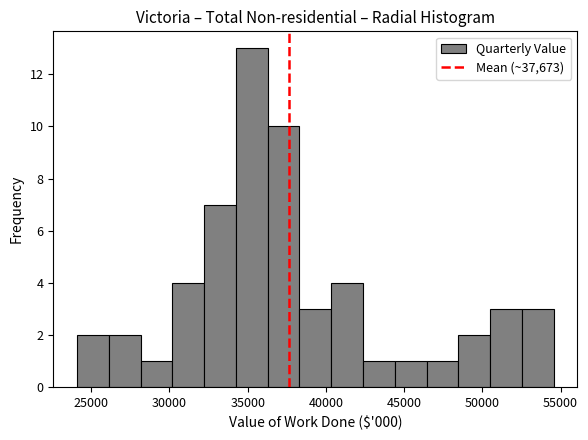

Which range on the x-axis has the tallest bar?

34500 to 36500